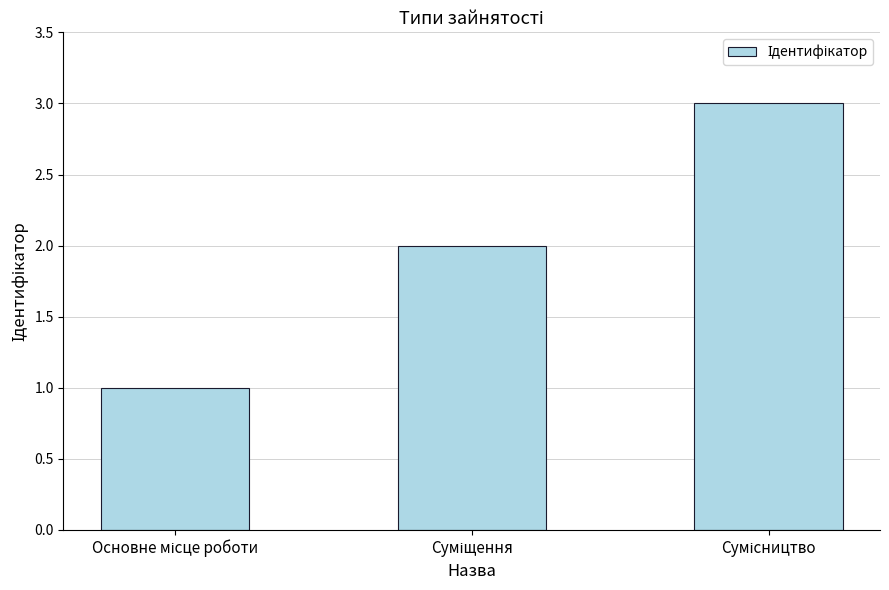

What is the greatest value displayed?

3